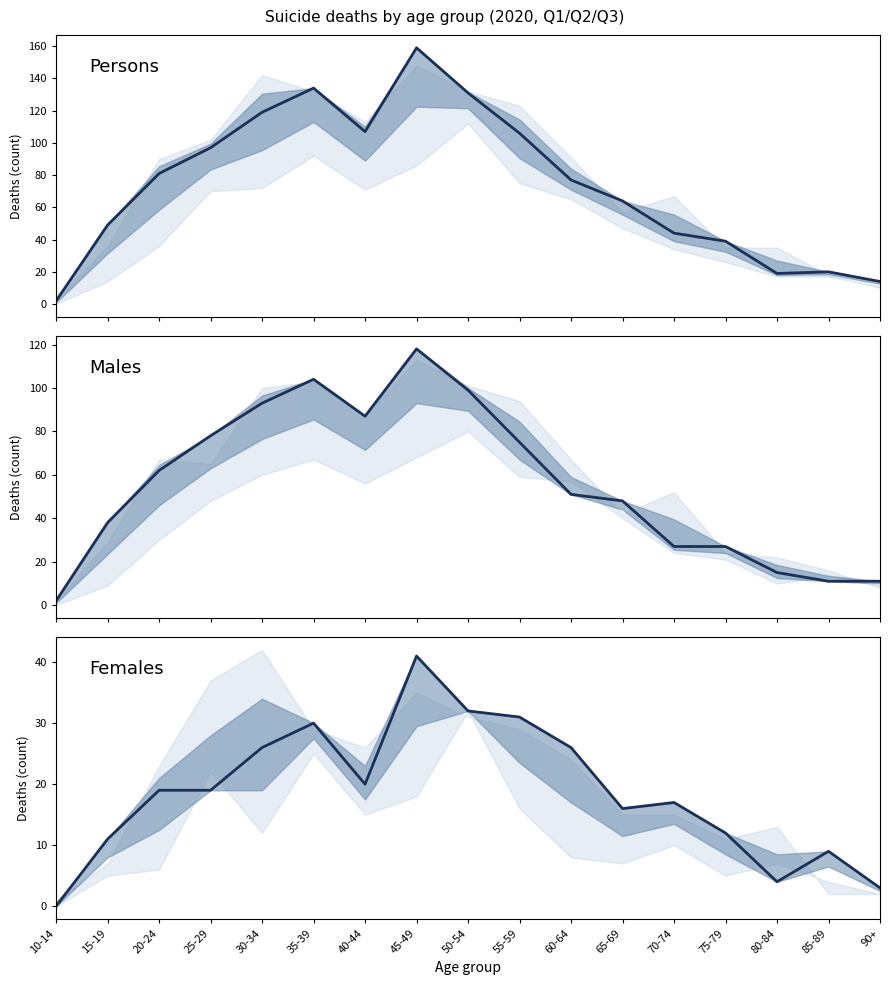

What is the label of the 7th point from the left?

40-44